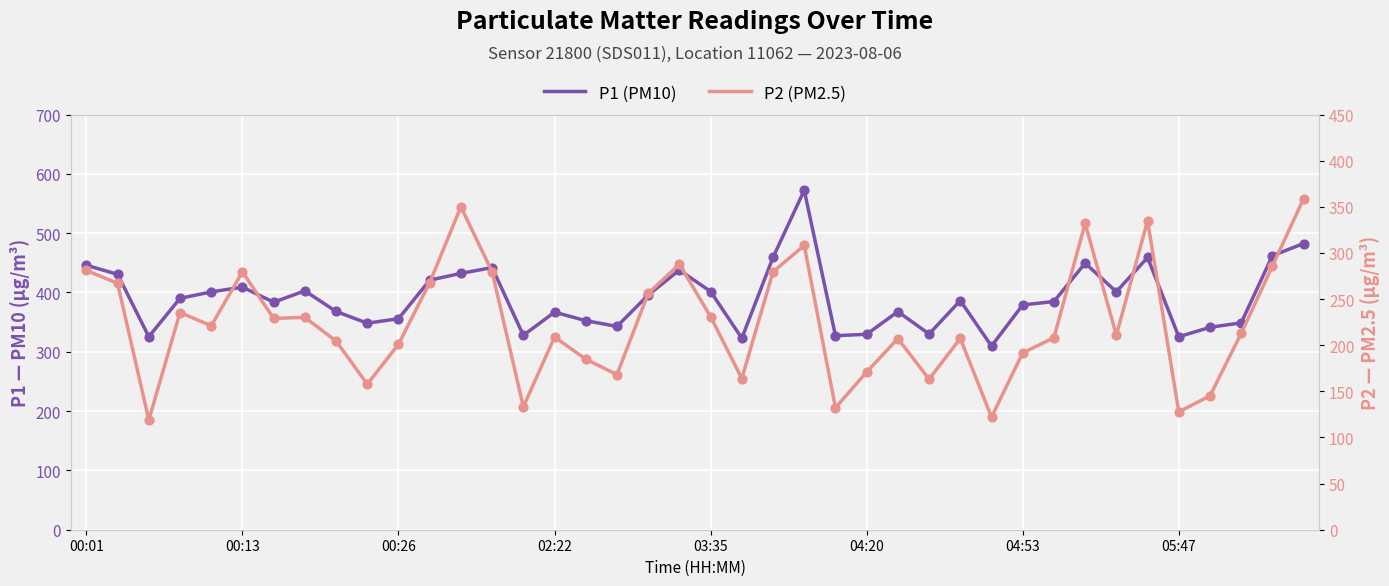

Which series reaches the minimum Y coordinate?

P2 (PM2.5)